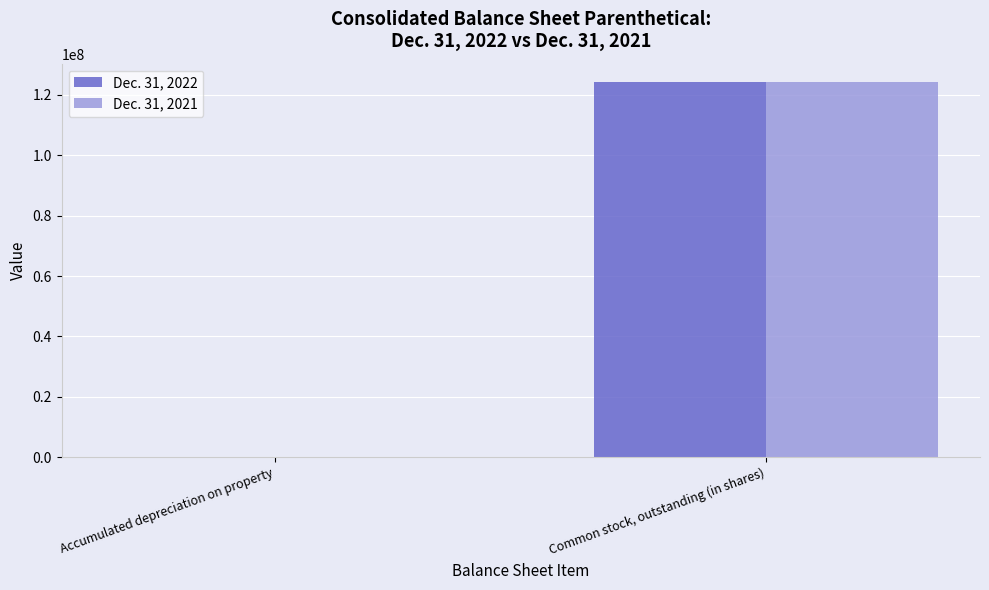

At which category is the sum across all series the highest?

Common stock, outstanding (in shares)